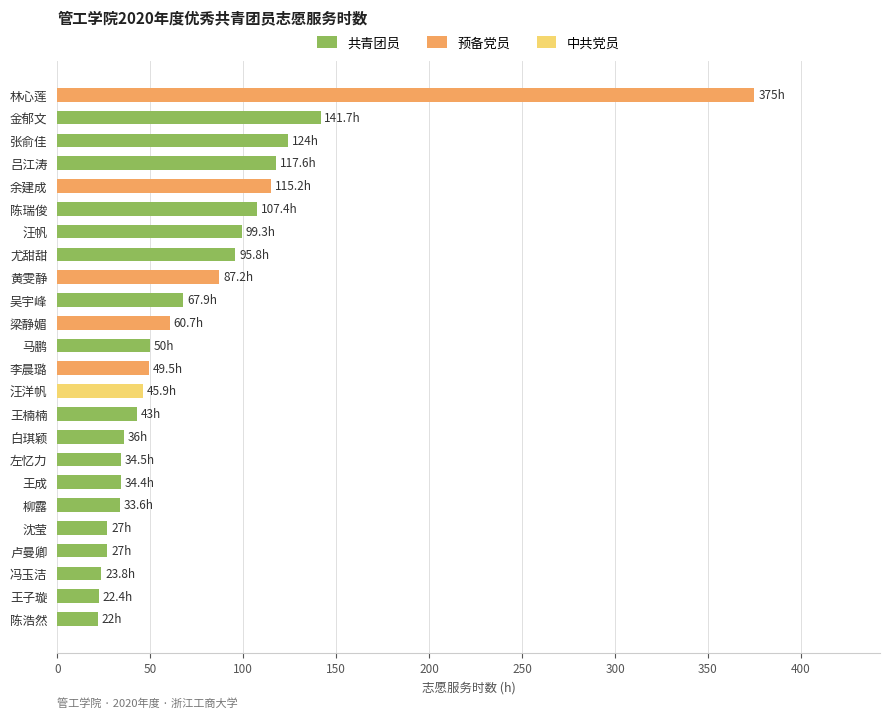

Reading right to left, list all the values displayed in this chart.

45.9	27.0	27.0	87.2	23.8	22.4	33.6	43.0	141.7	22.0	34.5	36.0	67.9	99.3	117.6	124.0	34.4	115.2	375.0	95.8	49.5	60.7	107.4	50.0